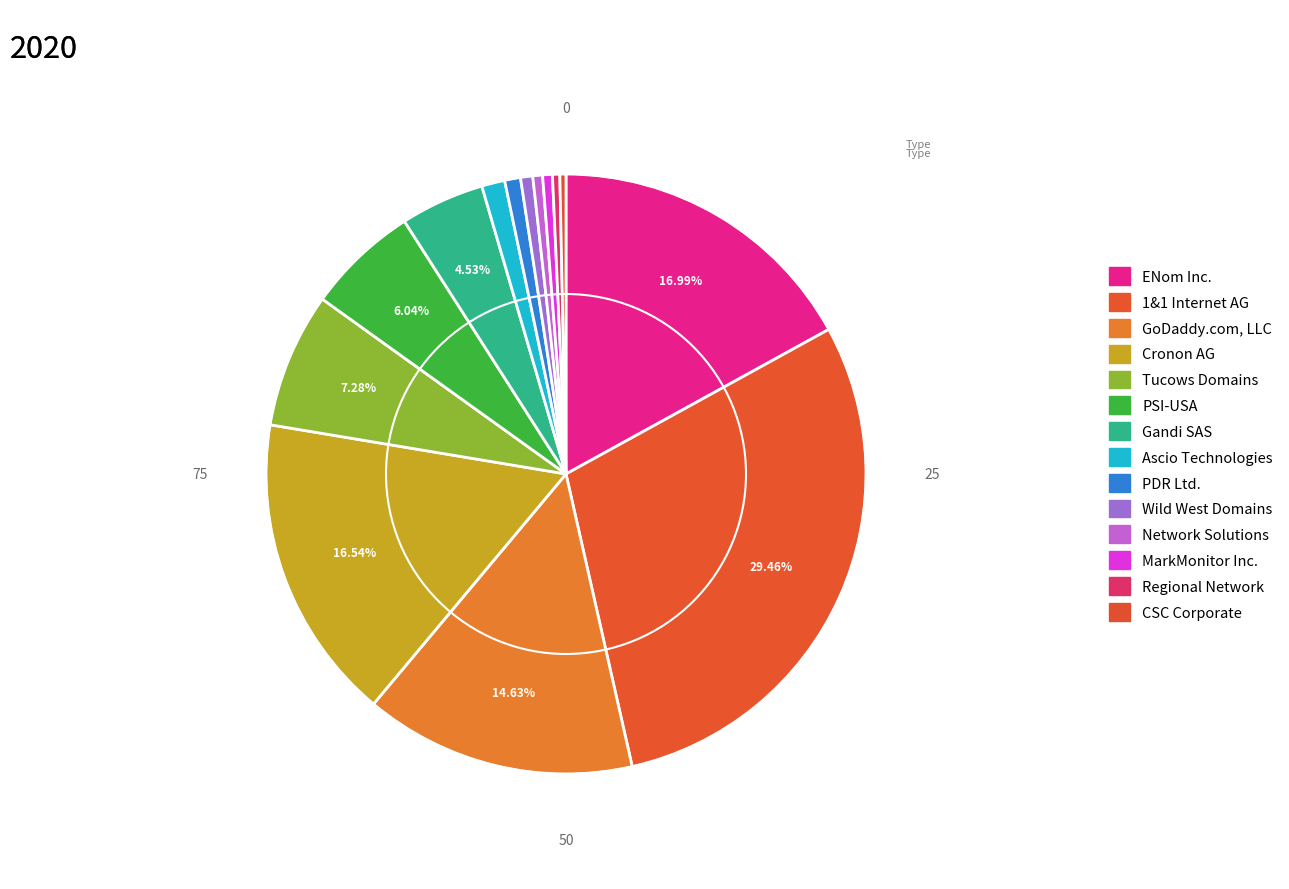

How many segments does this pie chart have?

14